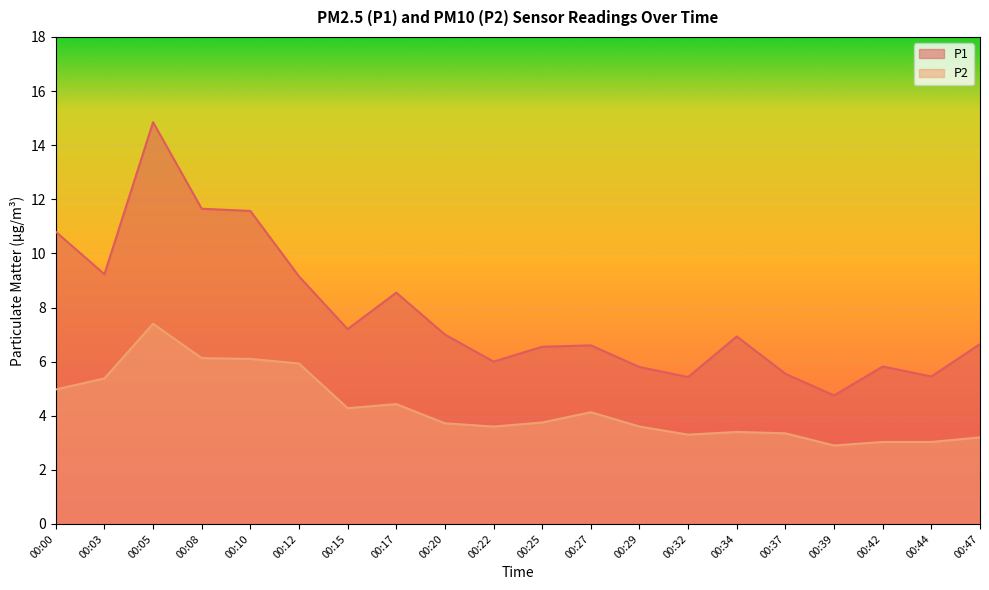

Count the number of data series in this chart.

2